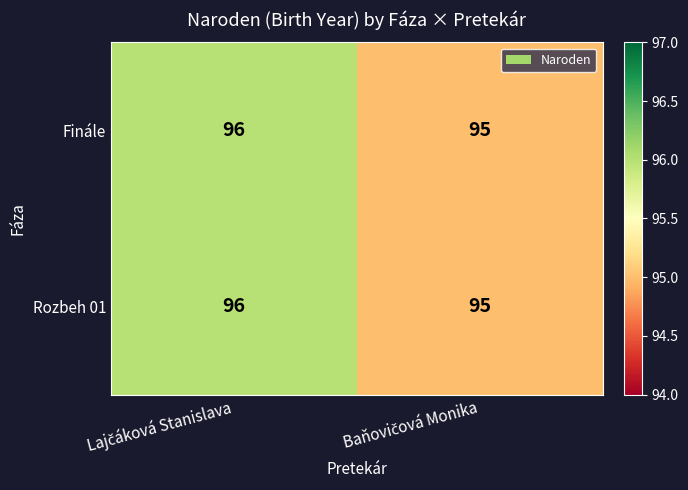

Reading left to right, transcribe all the data shown in this chart.

Finále: 96	95
Rozbeh 01: 96	95